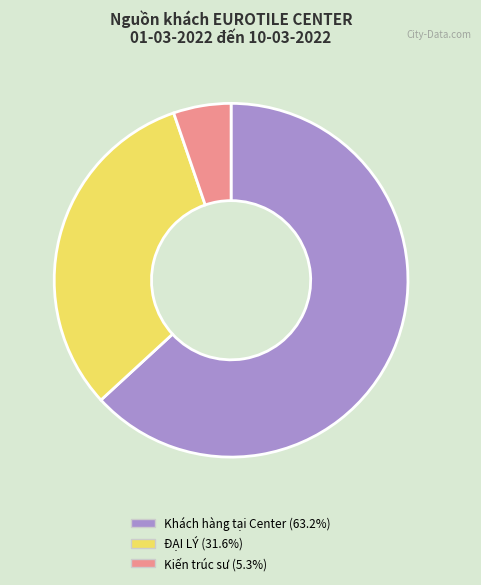

How many slices are in this pie chart?

3